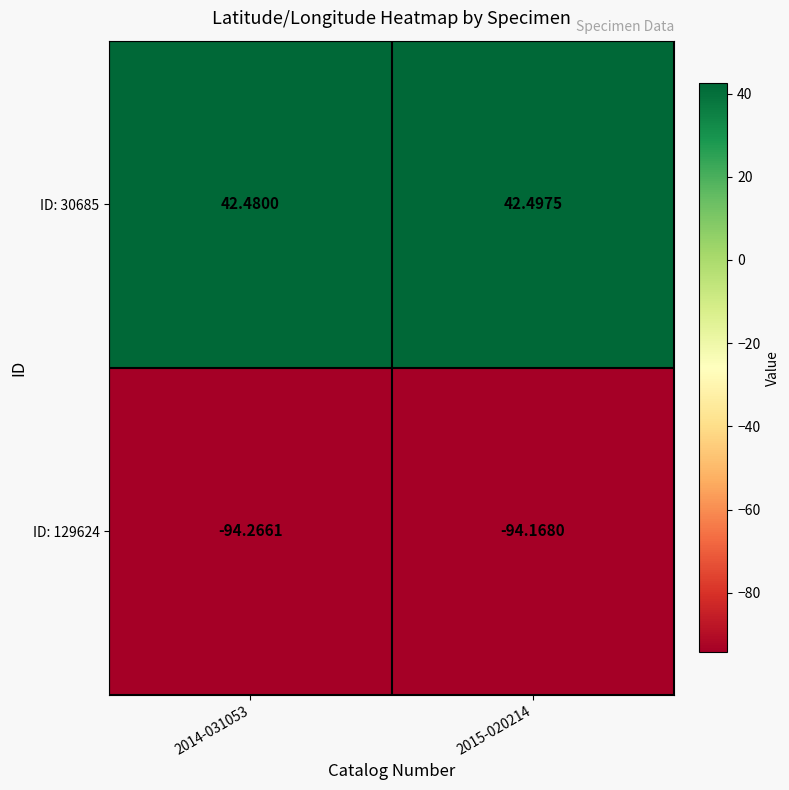

Is the value of ID: 30685 at 2015-020214 greater than the value of ID: 129624 at 2015-020214?

Yes